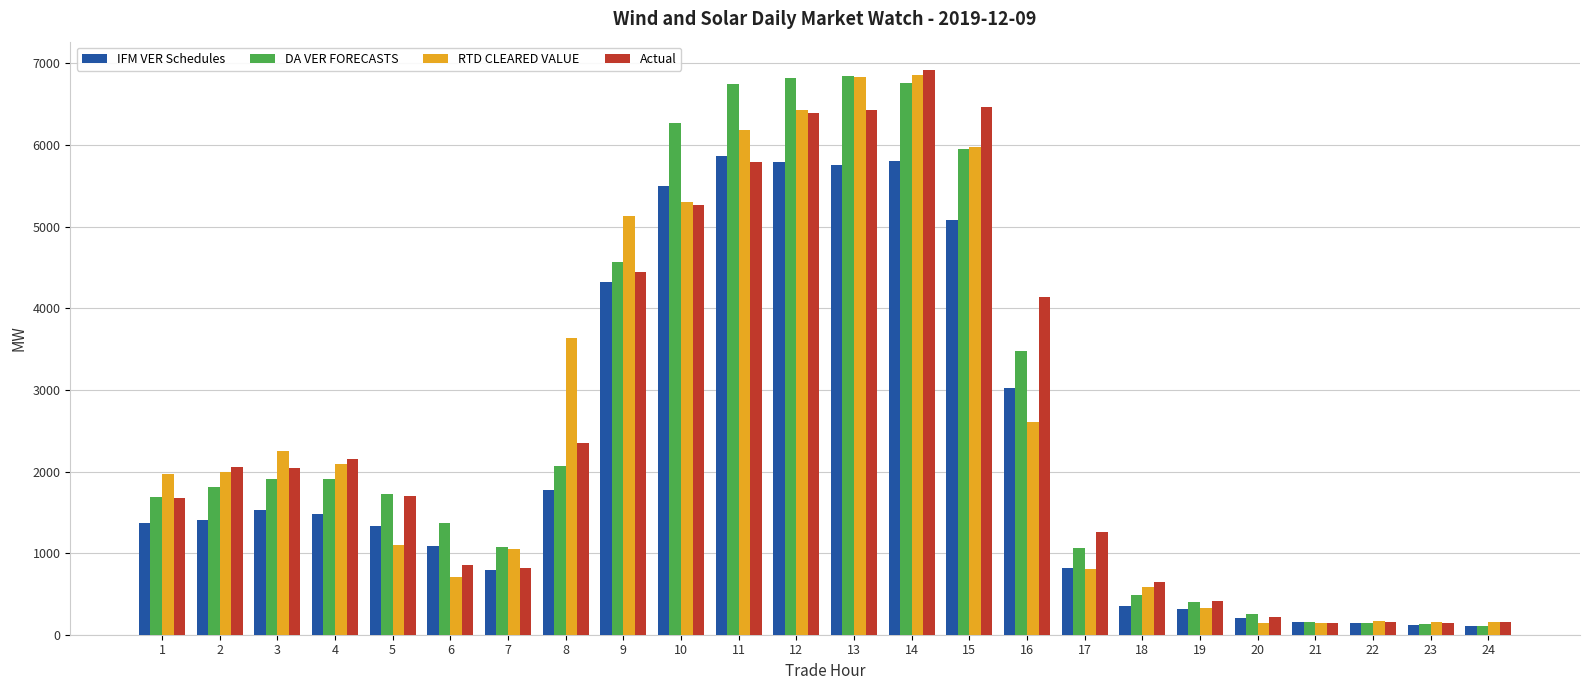

What is the value of the Actual bar at the 22nd from the left?

150.5